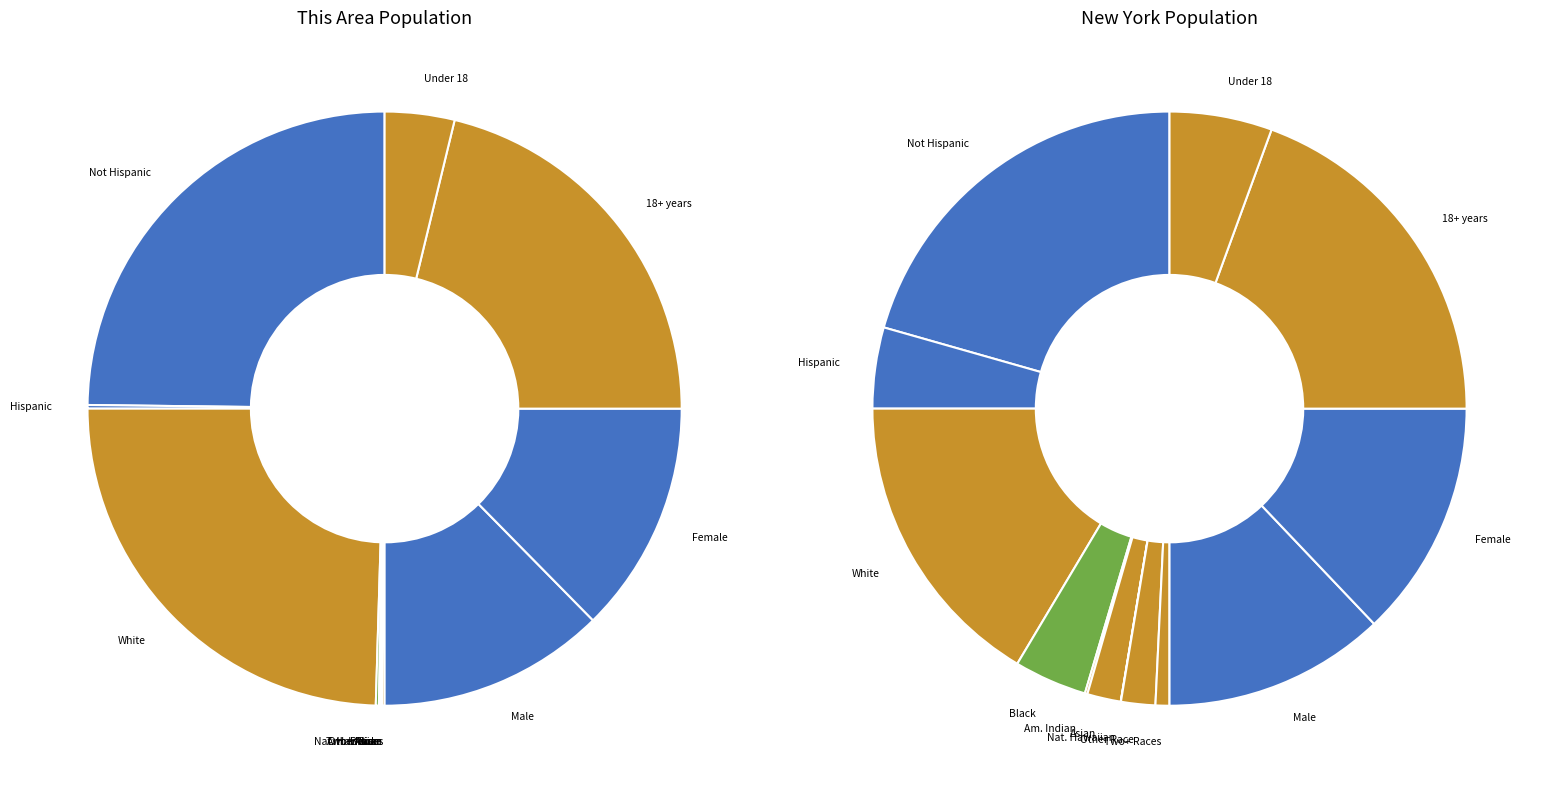

Is the sum of Asian alone and Black or African American alone greater than half?

No